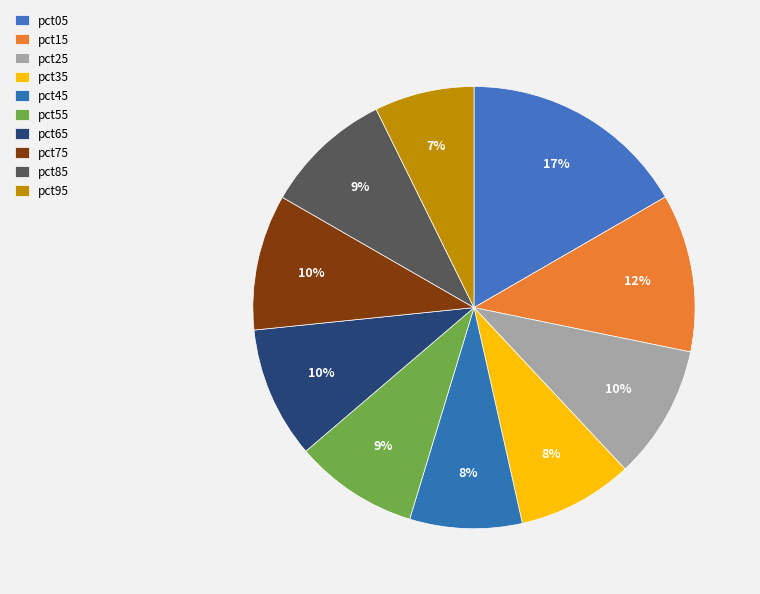

Combined, do pct85 and pct65 account for over 50%?

No